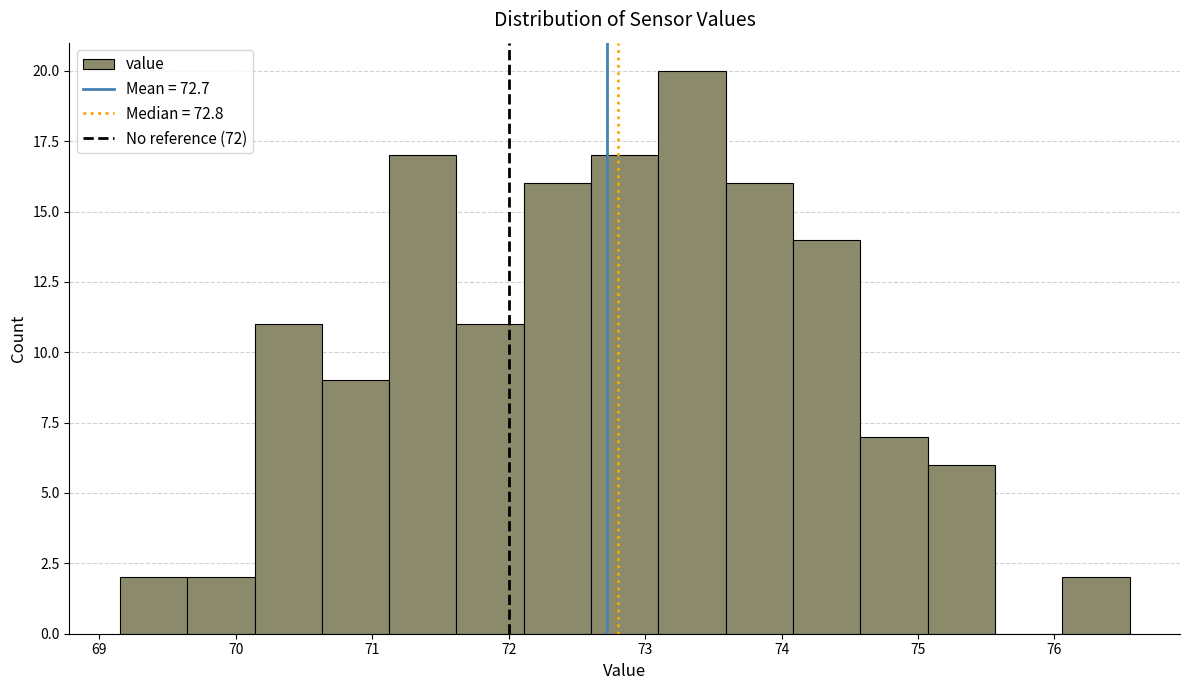

How tall is the bar that spans 71.6 to 72.1 on the x-axis? Neither the bar edges nor the heights are printed on the chart, so give them approximately, as read against the axes.

11